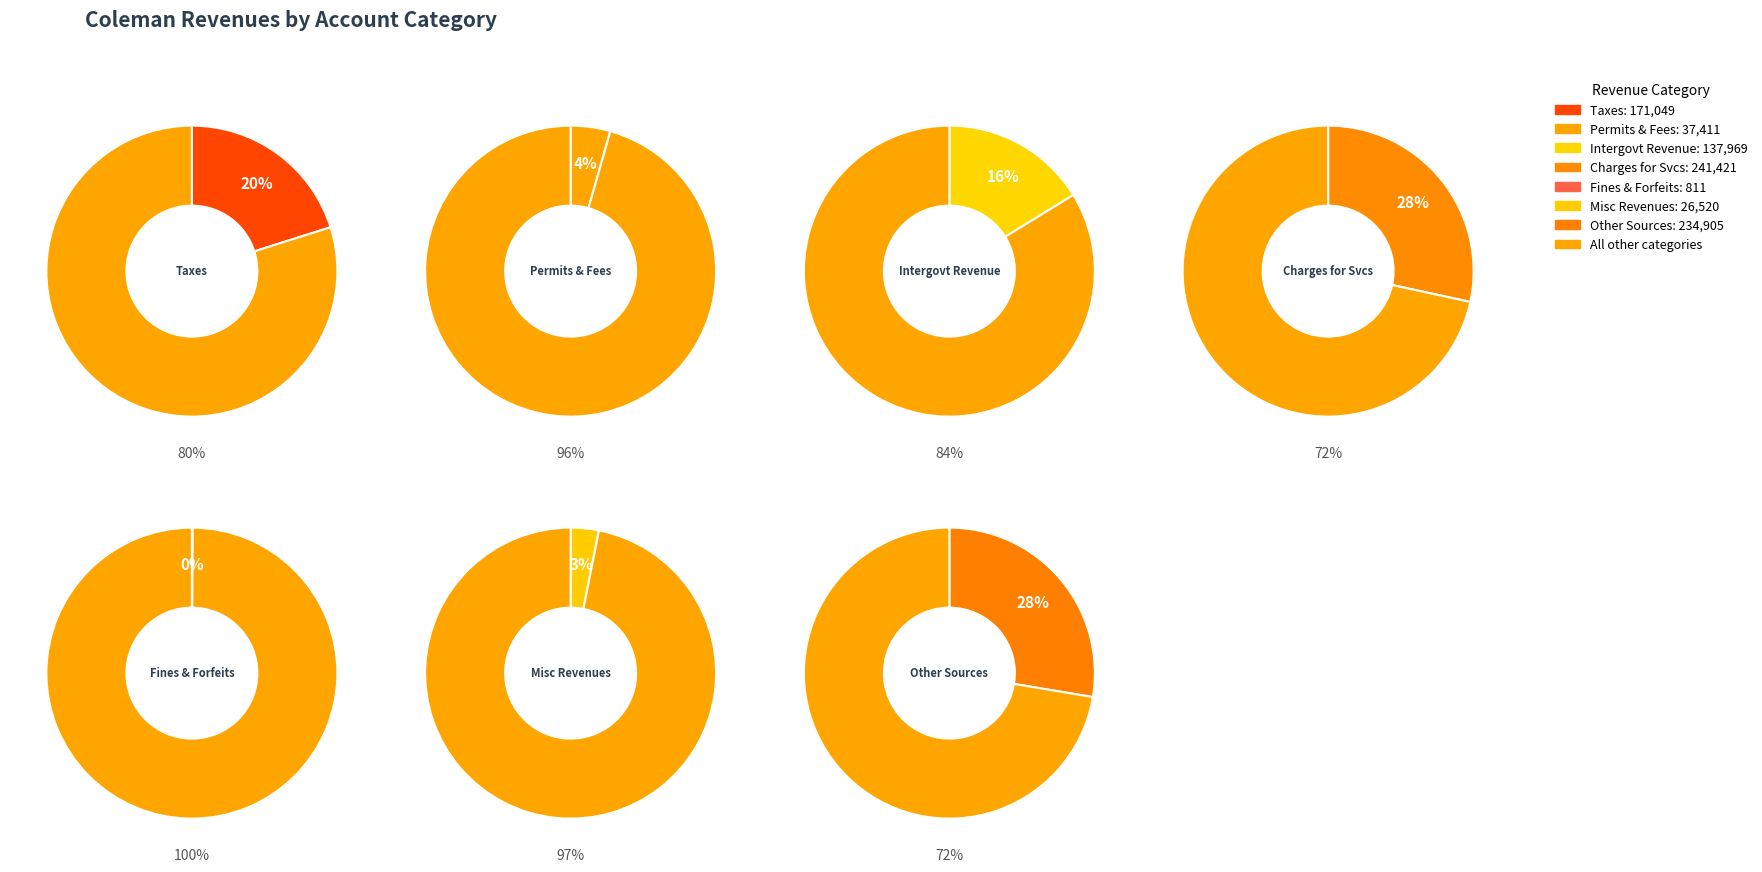

To the nearest percent, what is the difference between the Judgments, Fines, and Forfeits and Intergovernmental Revenue slice percentages?

16%